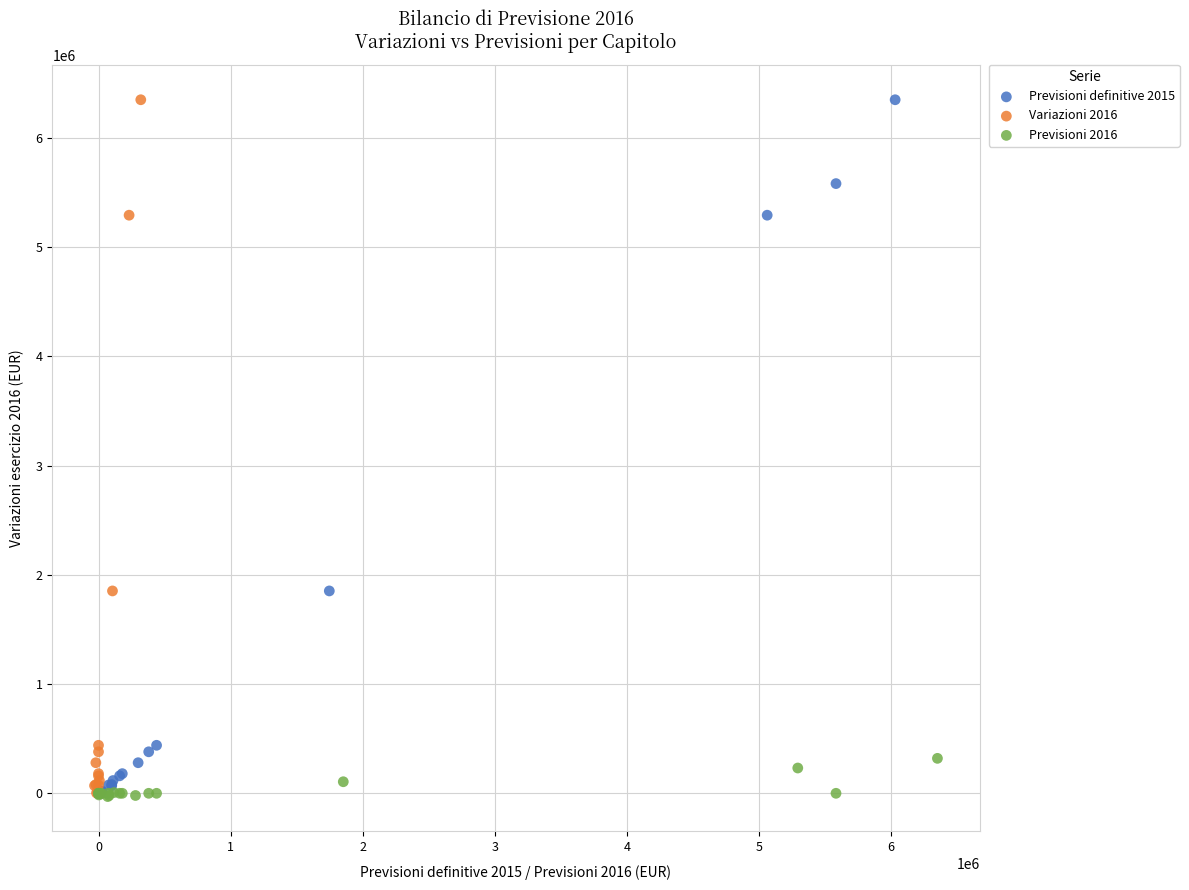

What are all the series names shown in the legend?

Previsioni definitive 2015, Variazioni 2016, Previsioni 2016